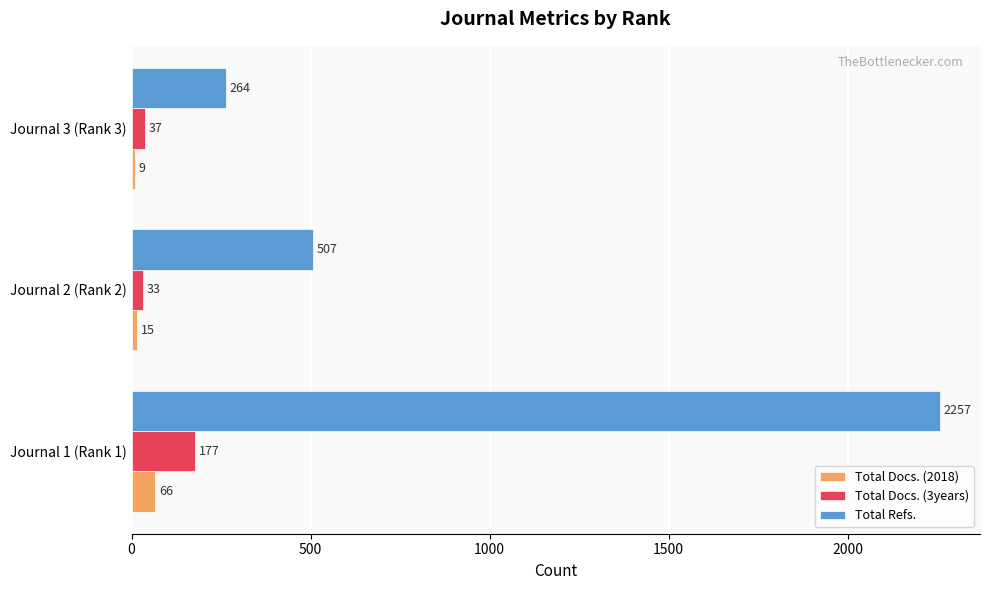

Is it true that Total Refs. equals 193 at Journal 2 (Rank 2)?

False